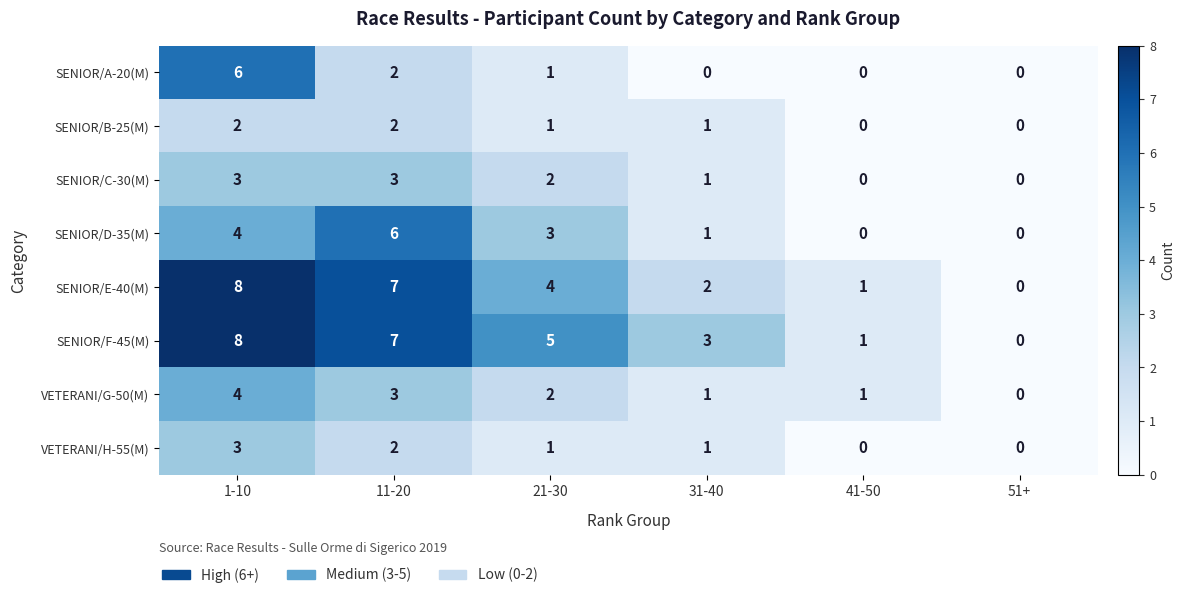

Which series has the largest total across all categories?

SENIOR/F-45(M)